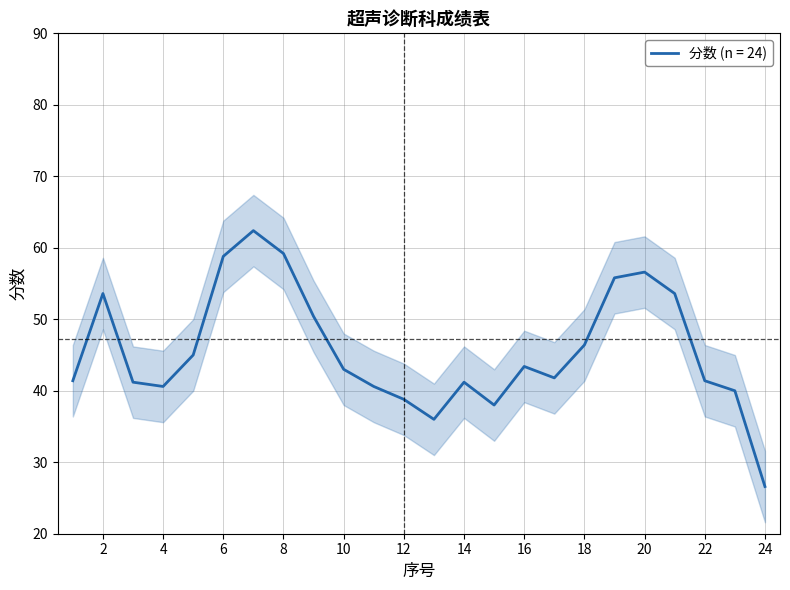

True or false: the data shows 79.5 at 15.

False